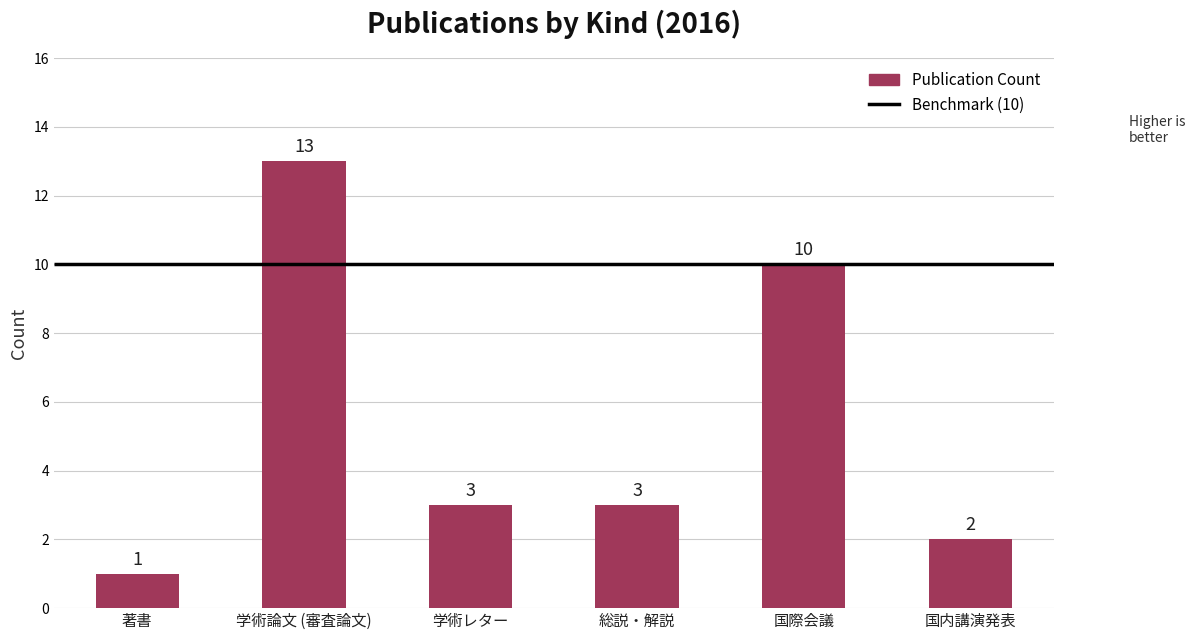

Reading left to right, what are all the values shown in this chart?

著書=1	学術論文 (審査論文)=13	学術レター=3	総説・解説=3	国際会議=10	国内講演発表=2